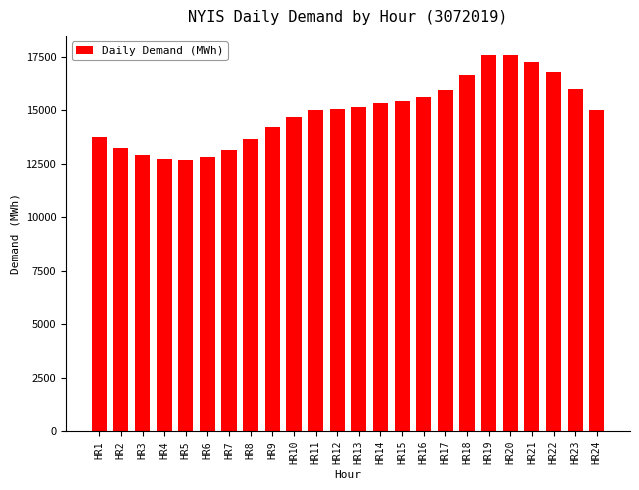

How many bars are there in total?

24